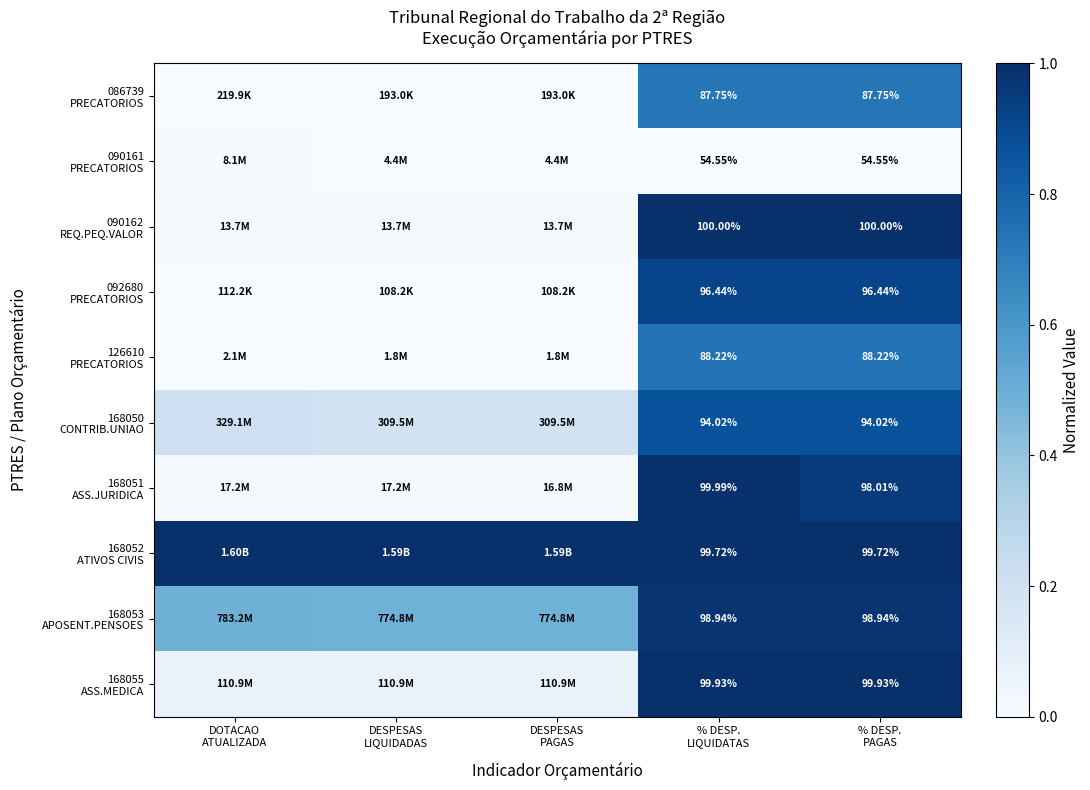

The value of 092680 PRECATORIOS at DESPESAS PAGAS is 0.0. True or false?

True